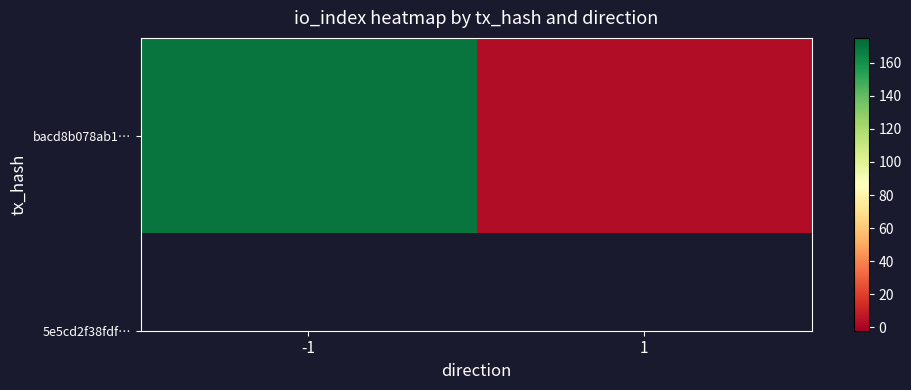

The value at 1 is 5. True or false?

False